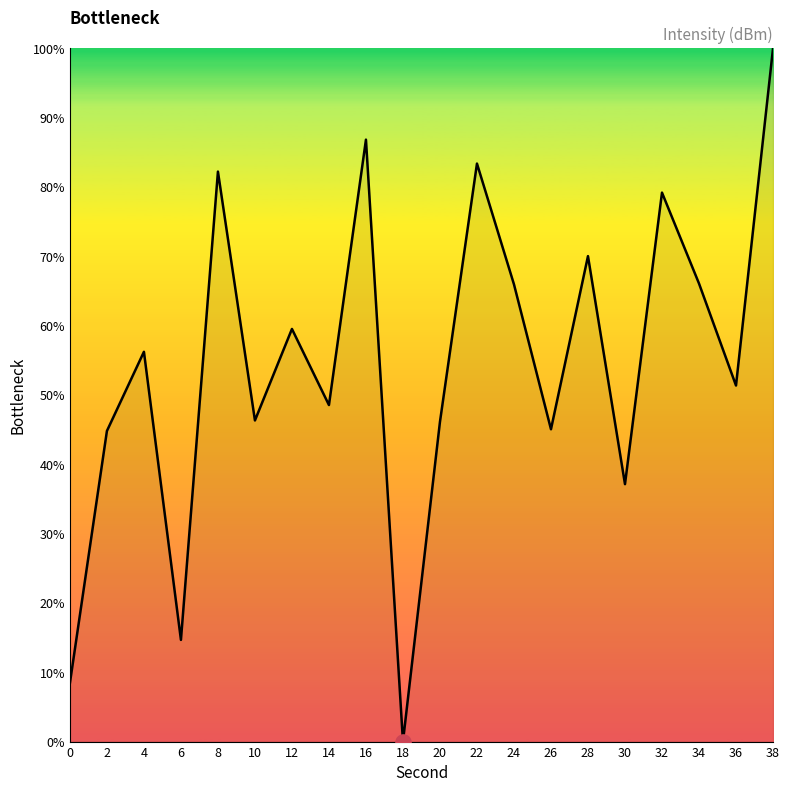

Which has a higher value, 26 or 20?

20